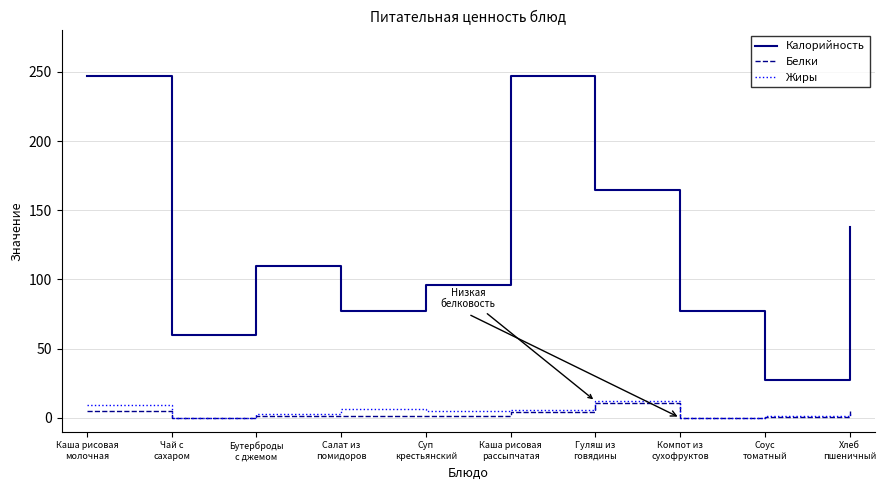

Which series changed the most between Гуляш из
говядины and Хлеб
пшеничный?

Калорийность